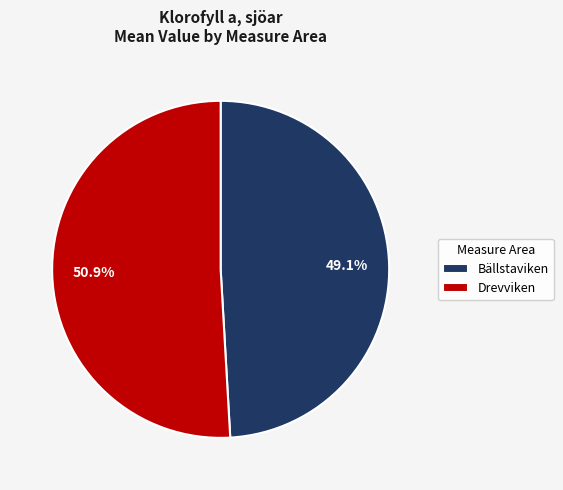

Count the number of slices in the pie.

2